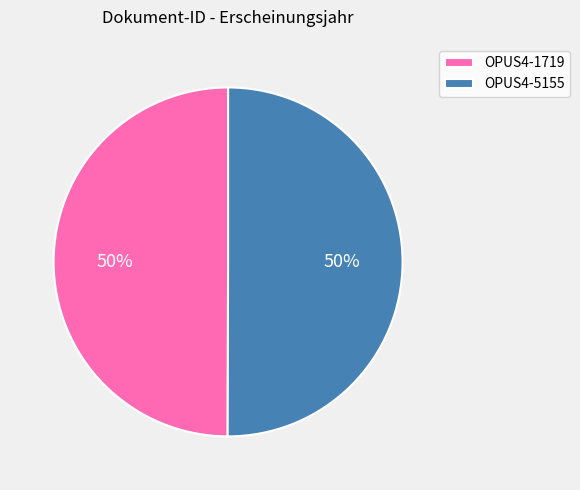

What is the ratio of the value at OPUS4-5155 to the value at OPUS4-1719?

1.0